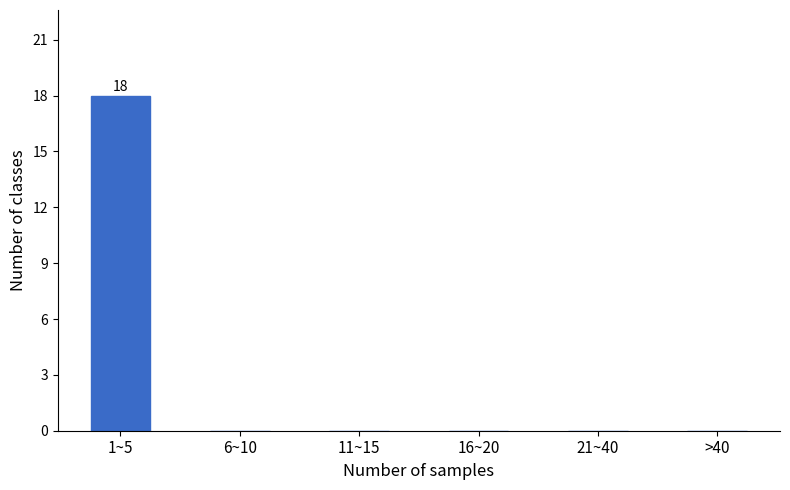

Reading right to left, list all the values displayed in this chart.

>40=0	21~40=0	16~20=0	11~15=0	6~10=0	1~5=18